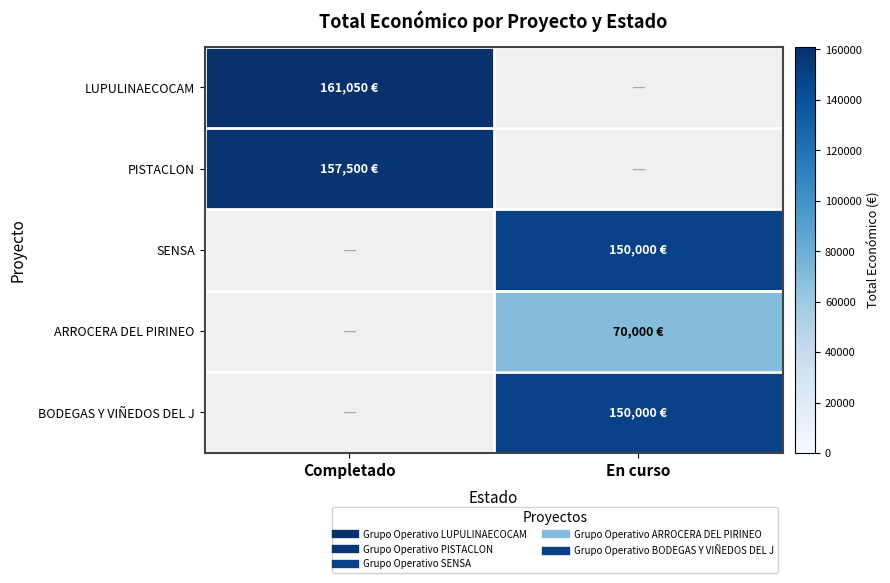

What is the maximum value shown in the chart?

161050.0